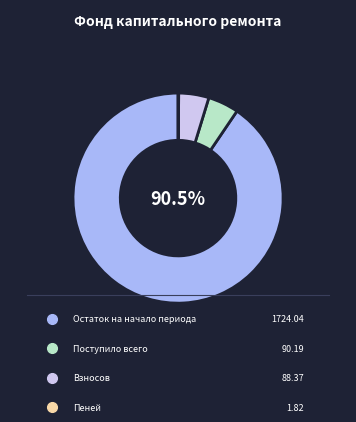

Is it true that Остаток на начало периода is 91% of the pie?

True